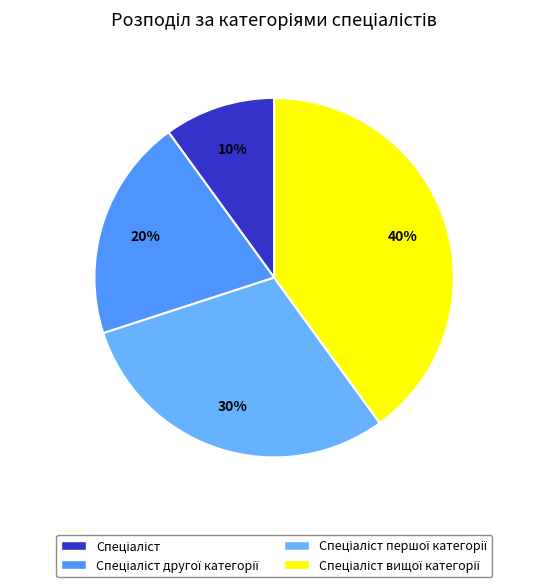

What portion of the pie excludes Спеціаліст першої категорії?

70.0%